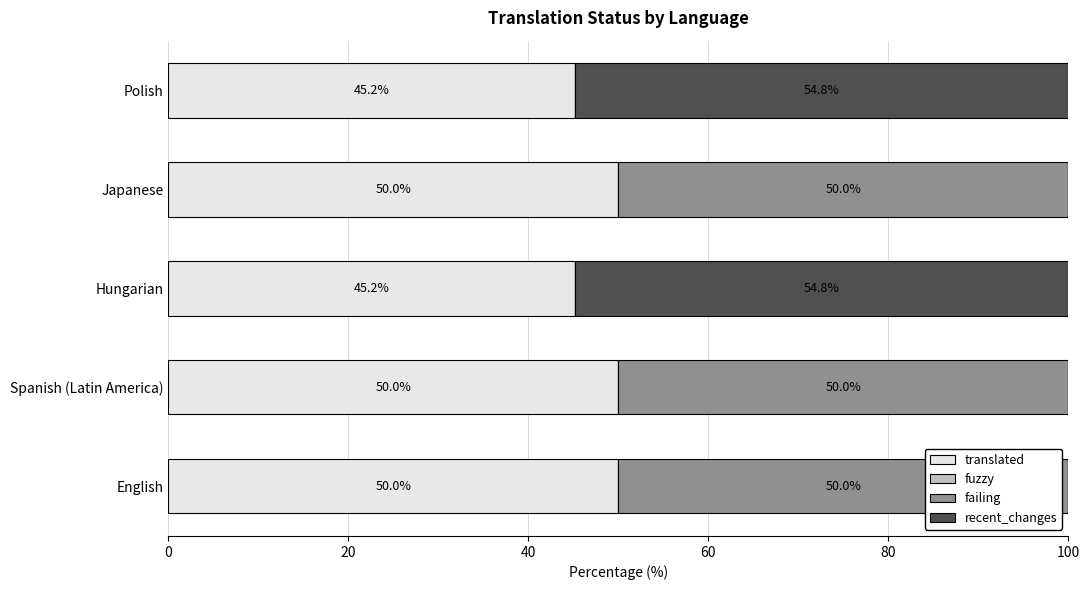

True or false: translated has a value of 27.9 at English.

False